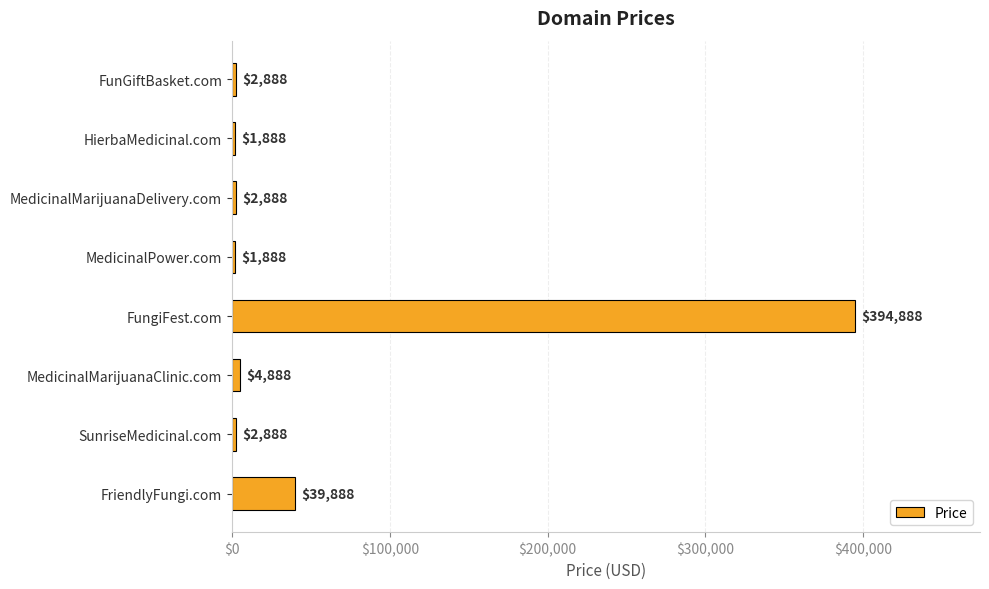

True or false: the data shows 39888 at FriendlyFungi.com.

True